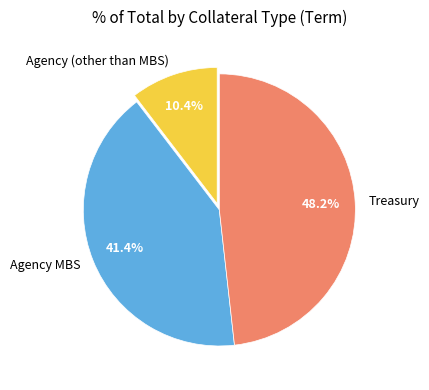

Is Agency MBS the majority of the pie?

No